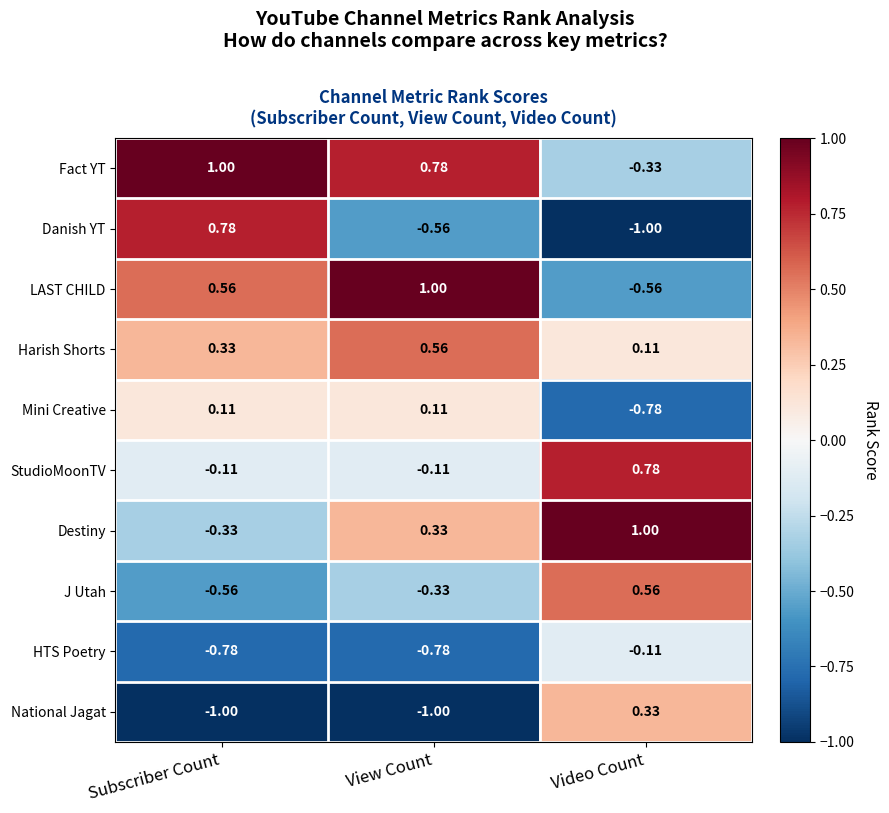

Rank the categories by J Utah value from highest to lowest.

Video Count, View Count, Subscriber Count